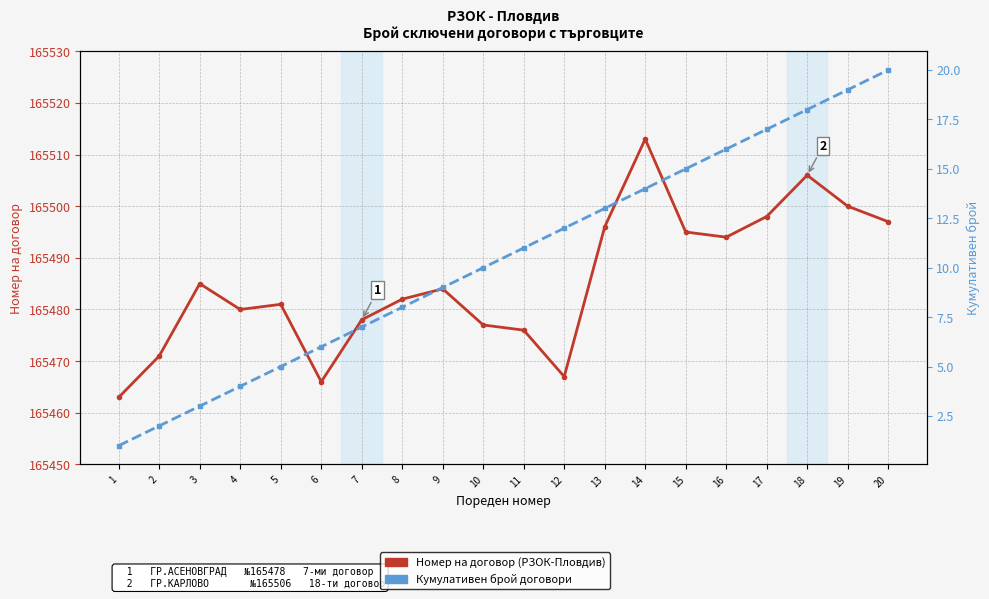

At how many categories does at least one series exceed 8999?

20